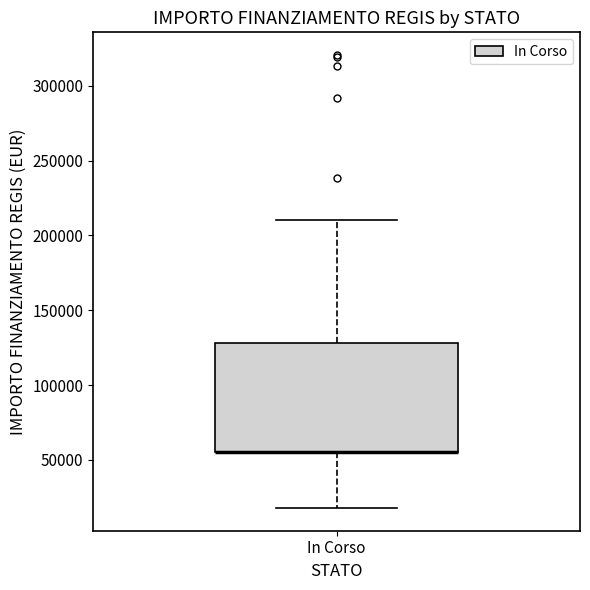

Where is the lower edge of the box for In Corso on the y-axis? The values are not printed on the chart, so give them approximately, as read against the axis.

55000